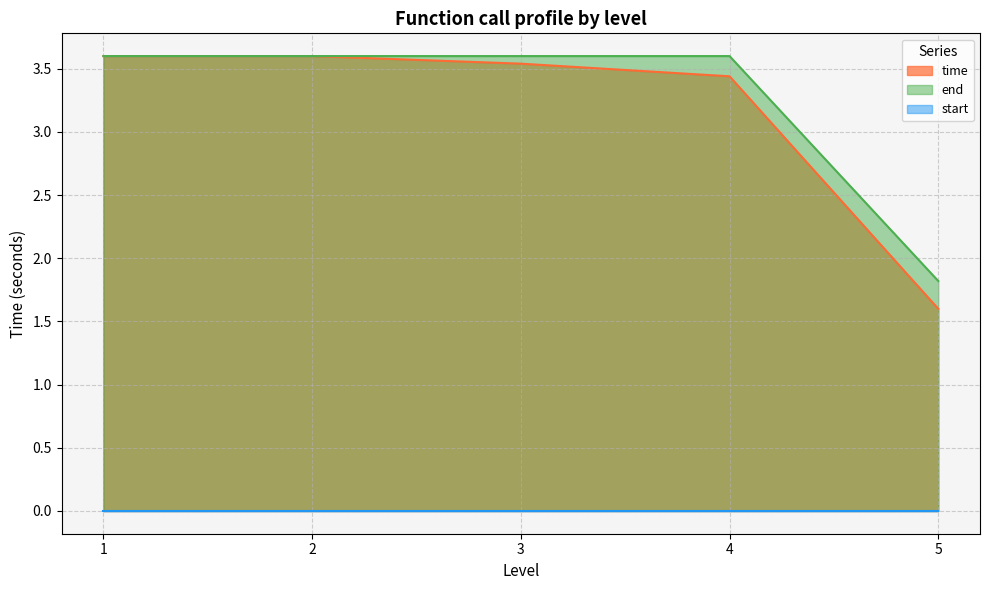

What is the total value across all series at 1?

7.2